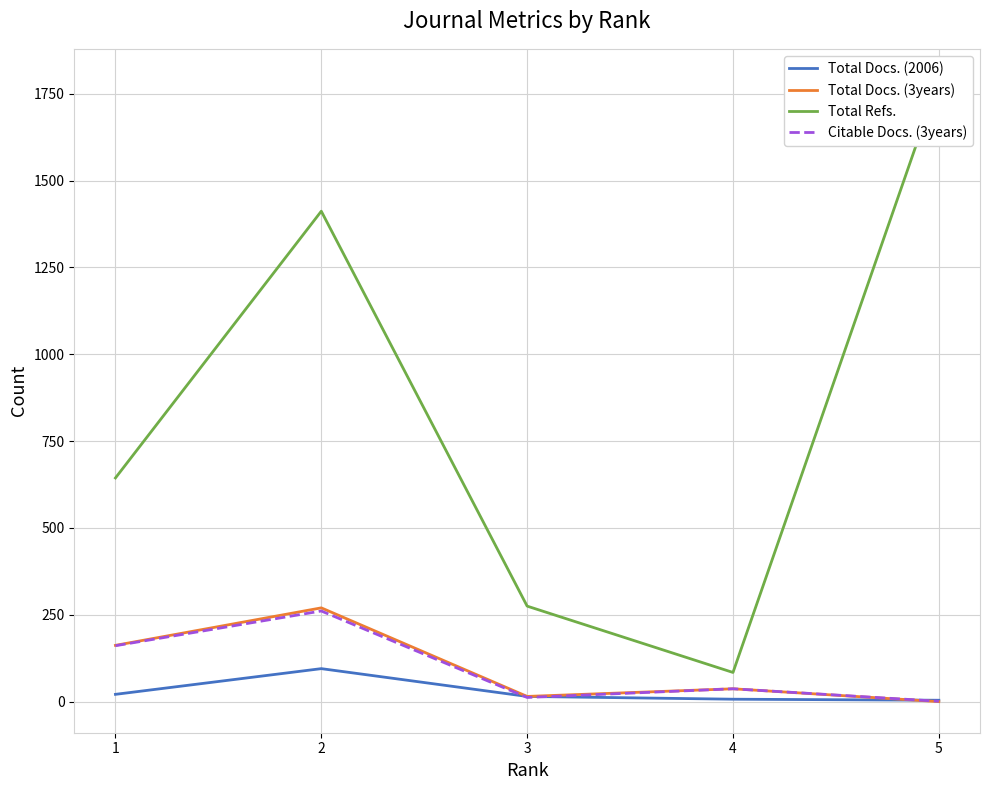

The Total Docs. (3years) series shows 15 at 3. True or false?

True